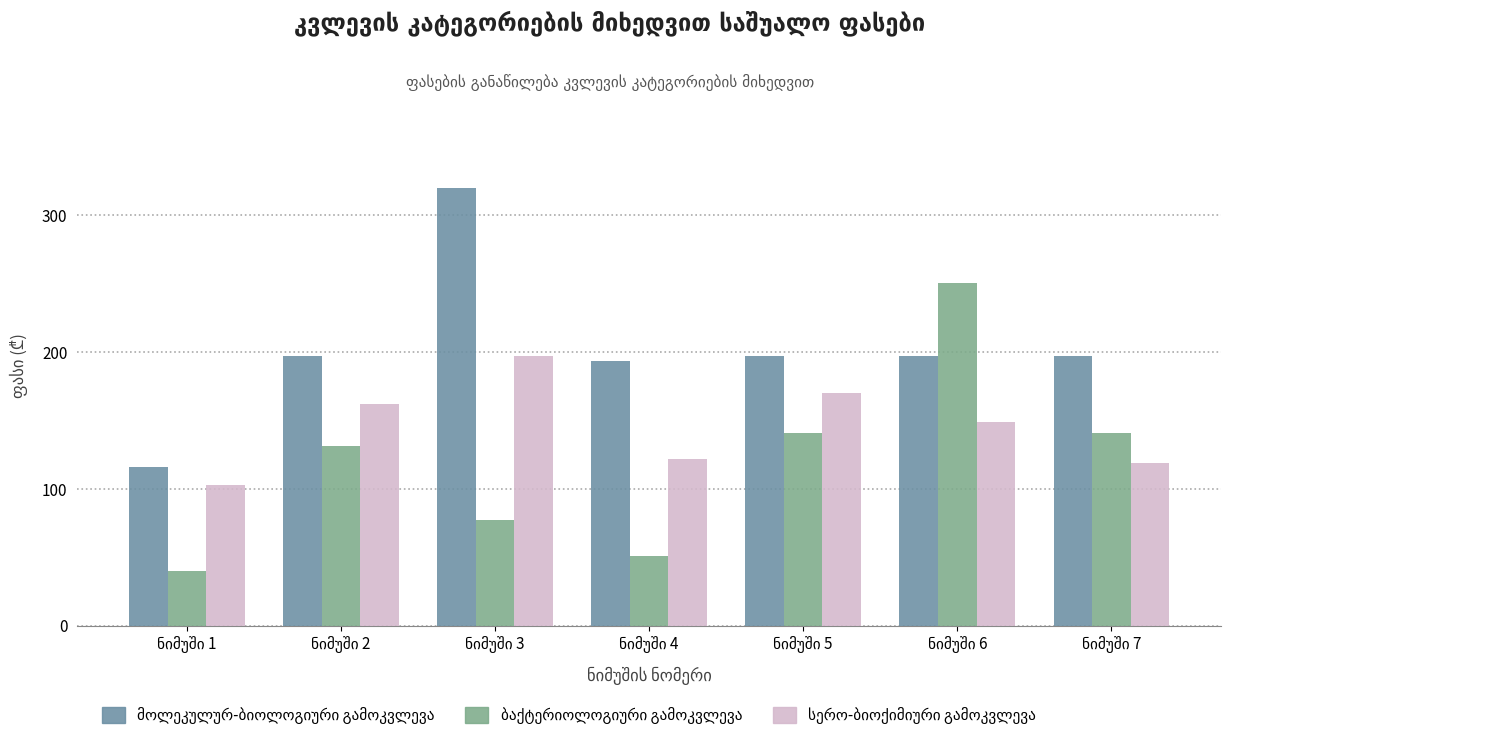

What is the minimum value shown in the chart?

40